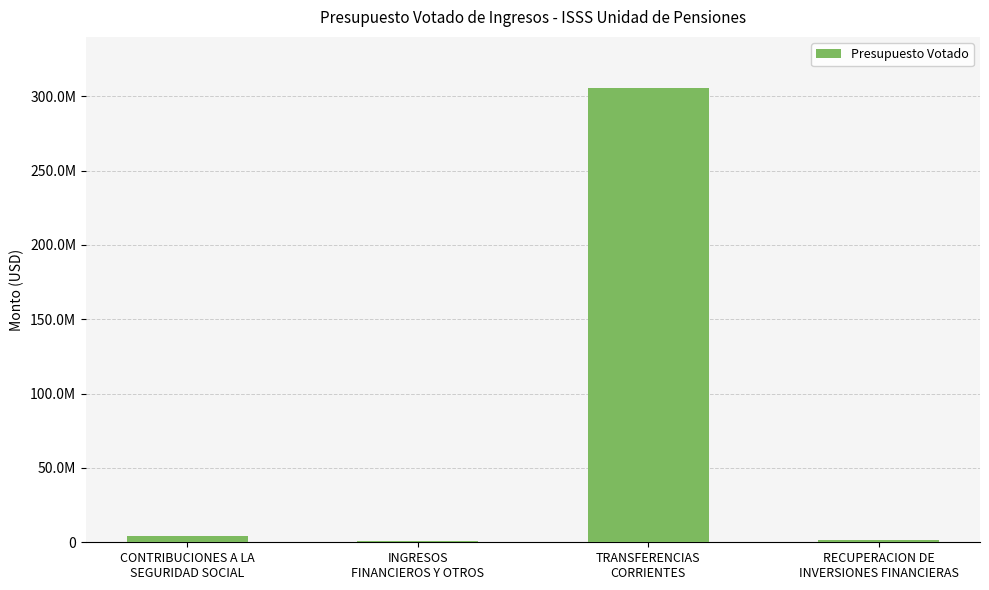

Reading left to right, transcribe all the data shown in this chart.

4435955	599815	305419100	1300000